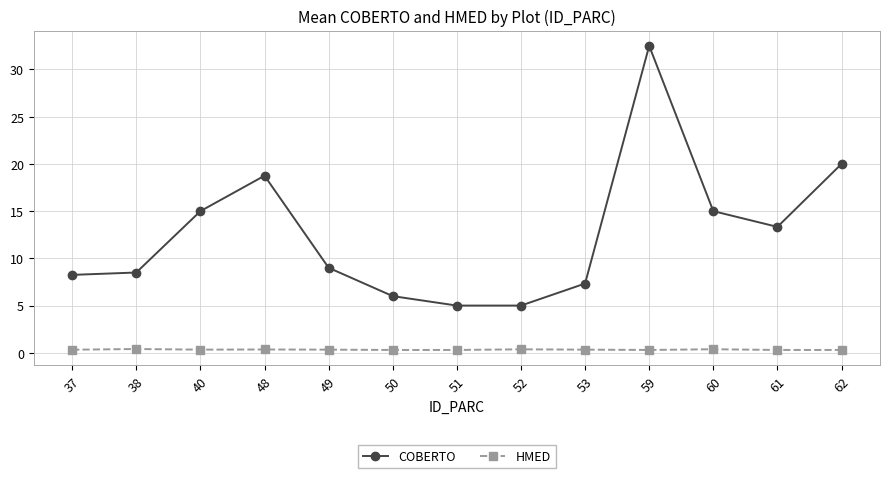

Rank the series by their maximum value, from lowest to highest.

HMED, COBERTO